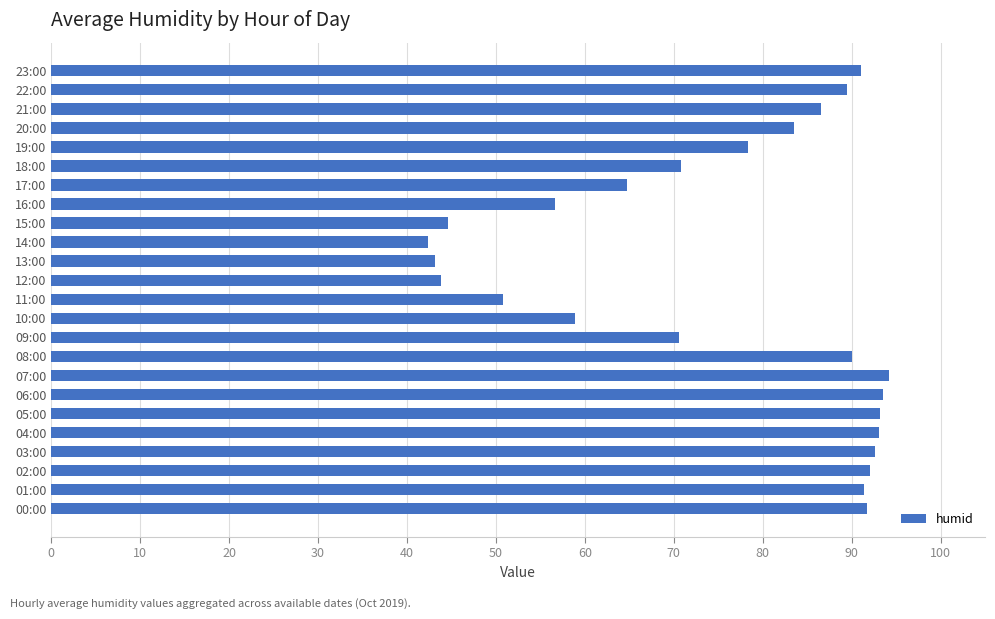

Between 19:00 and 00:00, which is larger?

00:00